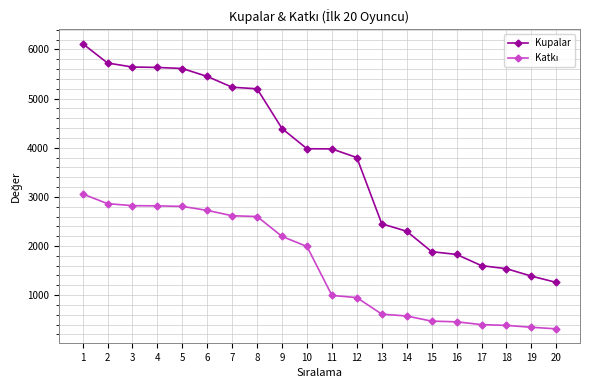

What is the sum of the Kupalar values at 7 and 19?

6619